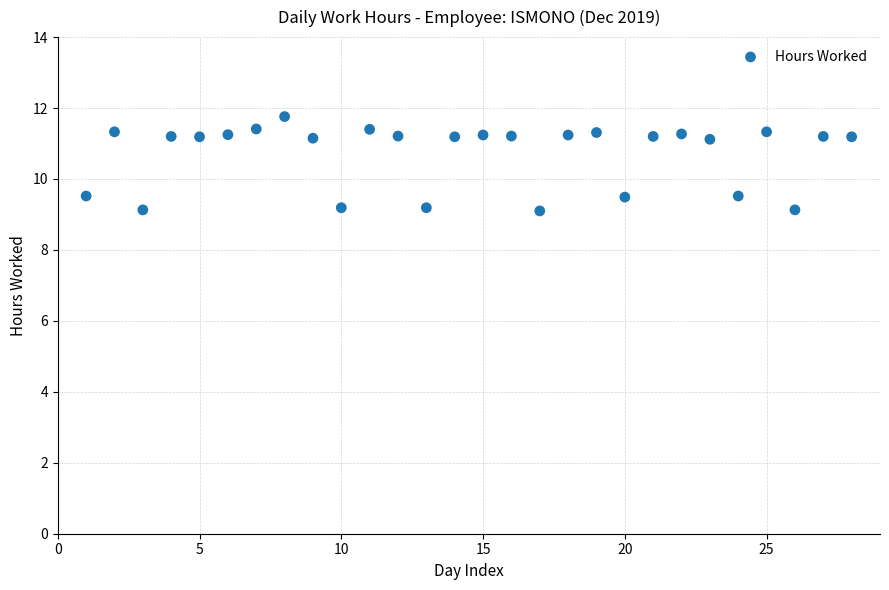

What is the range of X values (max minus min)?

27.0